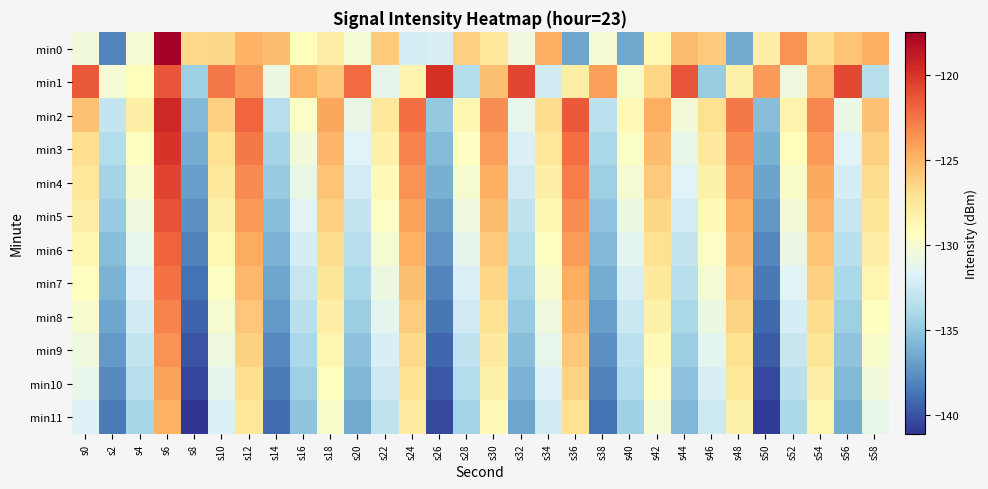

Reading left to right, transcribe all the data shown in this chart.

min0: s0=-130.4	s2=-138.0	s4=-130.2	s6=-117.5	s8=-126.6	s10=-126.6	s12=-124.8	s14=-125.2	s16=-129.2	s18=-128.0	s20=-130.1	s22=-125.9	s24=-132.1	s26=-131.9	s28=-126.2	s30=-127.5	s32=-130.5	s34=-124.7	s36=-136.7	s38=-130.1	s40=-136.6	s42=-128.7	s44=-125.2	s46=-125.9	s48=-136.4	s50=-128.1	s52=-123.6	s54=-126.8	s56=-125.6	s58=-124.6
min1: s0=-121.4	s2=-130.2	s4=-129.1	s6=-121.3	s8=-134.5	s10=-122.7	s12=-123.9	s14=-130.8	s16=-124.9	s18=-125.8	s20=-122.1	s22=-131.2	s24=-128.5	s26=-119.8	s28=-133.6	s30=-125.4	s32=-120.7	s34=-132.3	s36=-127.9	s38=-124.1	s40=-129.8	s42=-126.5	s44=-121.3	s46=-134.7	s48=-128.2	s50=-123.9	s52=-130.6	s54=-125.1	s56=-120.8	s58=-133.4
min2: s0=-125.5	s2=-132.8	s4=-128.1	s6=-119.4	s8=-135.7	s10=-126.2	s12=-121.9	s14=-133.5	s16=-129.6	s18=-124.3	s20=-130.9	s22=-127.6	s24=-122.3	s26=-134.9	s28=-128.7	s30=-123.4	s32=-131.1	s34=-126.8	s36=-121.5	s38=-133.2	s40=-128.9	s42=-124.6	s44=-130.3	s46=-127.0	s48=-122.7	s50=-135.4	s52=-128.4	s54=-123.1	s56=-130.8	s58=-125.5
min3: s0=-126.9	s2=-133.6	s4=-129.3	s6=-120.0	s8=-136.3	s10=-127.0	s12=-122.7	s14=-134.2	s16=-130.3	s18=-125.0	s20=-131.6	s22=-128.3	s24=-123.0	s26=-135.6	s28=-129.4	s30=-124.1	s32=-131.8	s34=-127.5	s36=-122.2	s38=-133.9	s40=-129.6	s42=-125.3	s44=-131.0	s46=-127.7	s48=-123.4	s50=-136.1	s52=-129.1	s54=-123.8	s56=-131.5	s58=-126.2
min4: s0=-127.5	s2=-134.2	s4=-129.9	s6=-120.6	s8=-136.9	s10=-127.6	s12=-123.3	s14=-134.8	s16=-130.9	s18=-125.6	s20=-132.2	s22=-128.9	s24=-123.6	s26=-136.2	s28=-130.0	s30=-124.7	s32=-132.4	s34=-128.1	s36=-122.8	s38=-134.5	s40=-130.2	s42=-125.9	s44=-131.6	s46=-128.3	s48=-124.0	s50=-136.7	s52=-129.7	s54=-124.4	s56=-132.1	s58=-126.8
min5: s0=-128.1	s2=-134.8	s4=-130.5	s6=-121.2	s8=-137.5	s10=-128.2	s12=-123.9	s14=-135.4	s16=-131.5	s18=-126.2	s20=-132.8	s22=-129.5	s24=-124.2	s26=-136.8	s28=-130.6	s30=-125.3	s32=-133.0	s34=-128.7	s36=-123.4	s38=-135.1	s40=-130.8	s42=-126.5	s44=-132.2	s46=-128.9	s48=-124.6	s50=-137.3	s52=-130.3	s54=-125.0	s56=-132.7	s58=-127.4
min6: s0=-128.7	s2=-135.4	s4=-131.1	s6=-121.8	s8=-138.1	s10=-128.8	s12=-124.5	s14=-136.0	s16=-132.1	s18=-126.8	s20=-133.4	s22=-130.1	s24=-124.8	s26=-137.4	s28=-131.2	s30=-125.9	s32=-133.6	s34=-129.3	s36=-124.0	s38=-135.7	s40=-131.4	s42=-127.1	s44=-132.8	s46=-129.5	s48=-125.2	s50=-137.9	s52=-130.9	s54=-125.6	s56=-133.3	s58=-128.0
min7: s0=-129.3	s2=-136.0	s4=-131.7	s6=-122.4	s8=-138.7	s10=-129.4	s12=-125.1	s14=-136.6	s16=-132.7	s18=-127.4	s20=-134.0	s22=-130.7	s24=-125.4	s26=-138.0	s28=-131.8	s30=-126.5	s32=-134.2	s34=-129.9	s36=-124.6	s38=-136.3	s40=-132.0	s42=-127.7	s44=-133.4	s46=-130.1	s48=-125.8	s50=-138.5	s52=-131.5	s54=-126.2	s56=-133.9	s58=-128.6
min8: s0=-129.9	s2=-136.6	s4=-132.3	s6=-123.0	s8=-139.3	s10=-130.0	s12=-125.7	s14=-137.2	s16=-133.3	s18=-128.0	s20=-134.6	s22=-131.3	s24=-126.0	s26=-138.6	s28=-132.4	s30=-127.1	s32=-134.8	s34=-130.5	s36=-125.2	s38=-136.9	s40=-132.6	s42=-128.3	s44=-134.0	s46=-130.7	s48=-126.4	s50=-139.1	s52=-132.1	s54=-126.8	s56=-134.5	s58=-129.2
min9: s0=-130.5	s2=-137.2	s4=-132.9	s6=-123.6	s8=-139.9	s10=-130.6	s12=-126.3	s14=-137.8	s16=-133.9	s18=-128.6	s20=-135.2	s22=-131.9	s24=-126.6	s26=-139.2	s28=-133.0	s30=-127.7	s32=-135.4	s34=-131.1	s36=-125.8	s38=-137.5	s40=-133.2	s42=-128.9	s44=-134.6	s46=-131.3	s48=-127.0	s50=-139.7	s52=-132.7	s54=-127.4	s56=-135.1	s58=-129.8
min10: s0=-131.1	s2=-137.8	s4=-133.5	s6=-124.2	s8=-140.5	s10=-131.2	s12=-126.9	s14=-138.4	s16=-134.5	s18=-129.2	s20=-135.8	s22=-132.5	s24=-127.2	s26=-139.8	s28=-133.6	s30=-128.3	s32=-136.0	s34=-131.7	s36=-126.4	s38=-138.1	s40=-133.8	s42=-129.5	s44=-135.2	s46=-131.9	s48=-127.6	s50=-140.3	s52=-133.3	s54=-128.0	s56=-135.7	s58=-130.4
min11: s0=-131.7	s2=-138.4	s4=-134.1	s6=-124.8	s8=-141.1	s10=-131.8	s12=-127.5	s14=-139.0	s16=-135.1	s18=-129.8	s20=-136.4	s22=-133.1	s24=-127.8	s26=-140.4	s28=-134.2	s30=-128.9	s32=-136.6	s34=-132.3	s36=-127.0	s38=-138.7	s40=-134.4	s42=-130.1	s44=-135.8	s46=-132.5	s48=-128.2	s50=-140.9	s52=-133.9	s54=-128.6	s56=-136.3	s58=-131.0